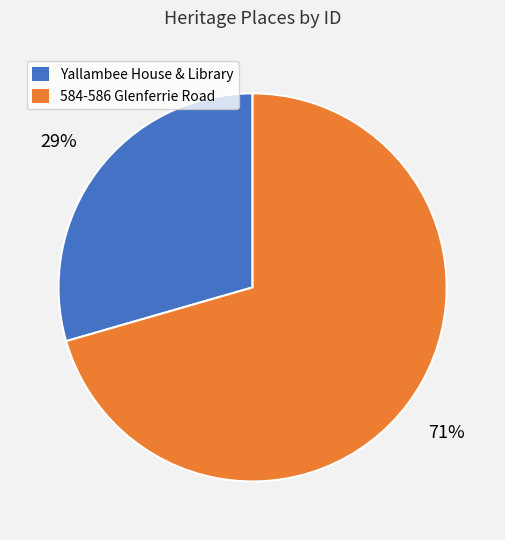

Which category has the smallest portion of the pie?

Yallambee House & Library